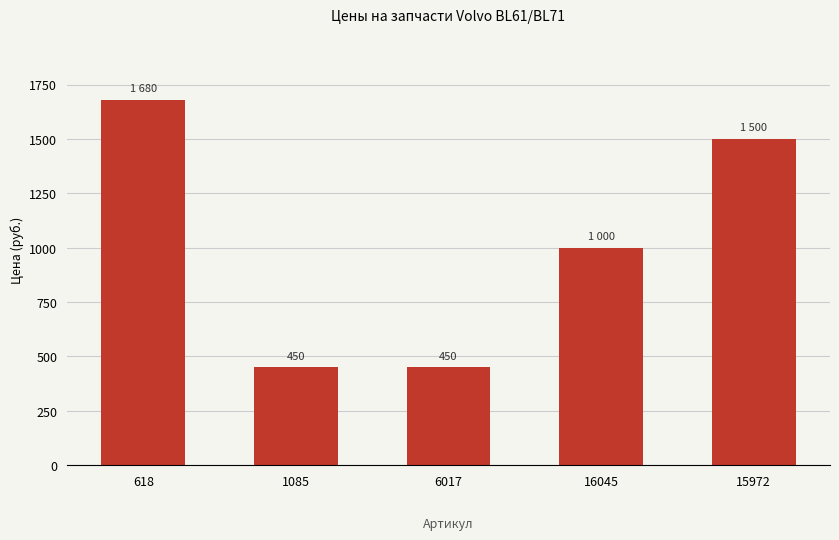

What is the greatest value displayed?

1680